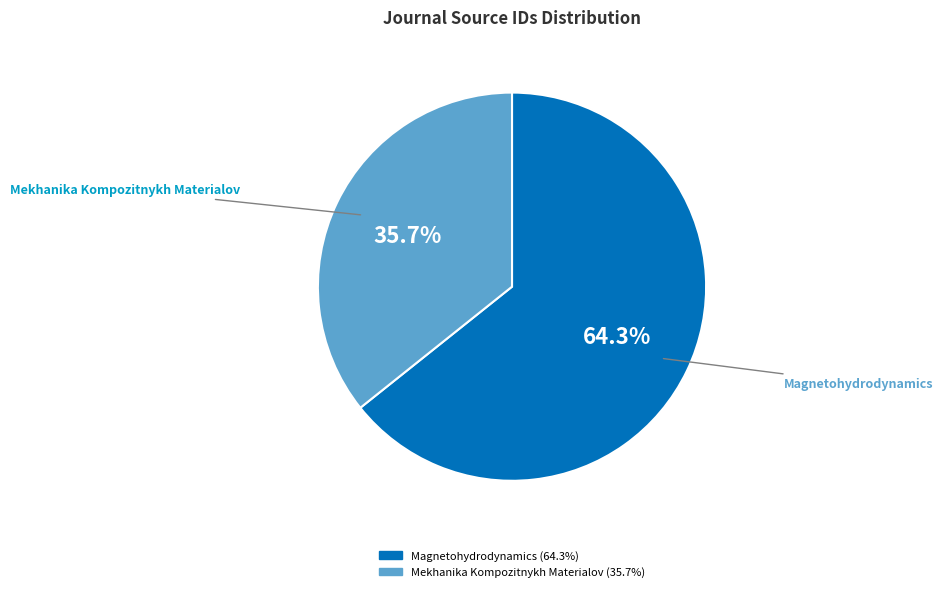

Combined, do Magnetohydrodynamics and Mekhanika Kompozitnykh Materialov account for over 50%?

Yes